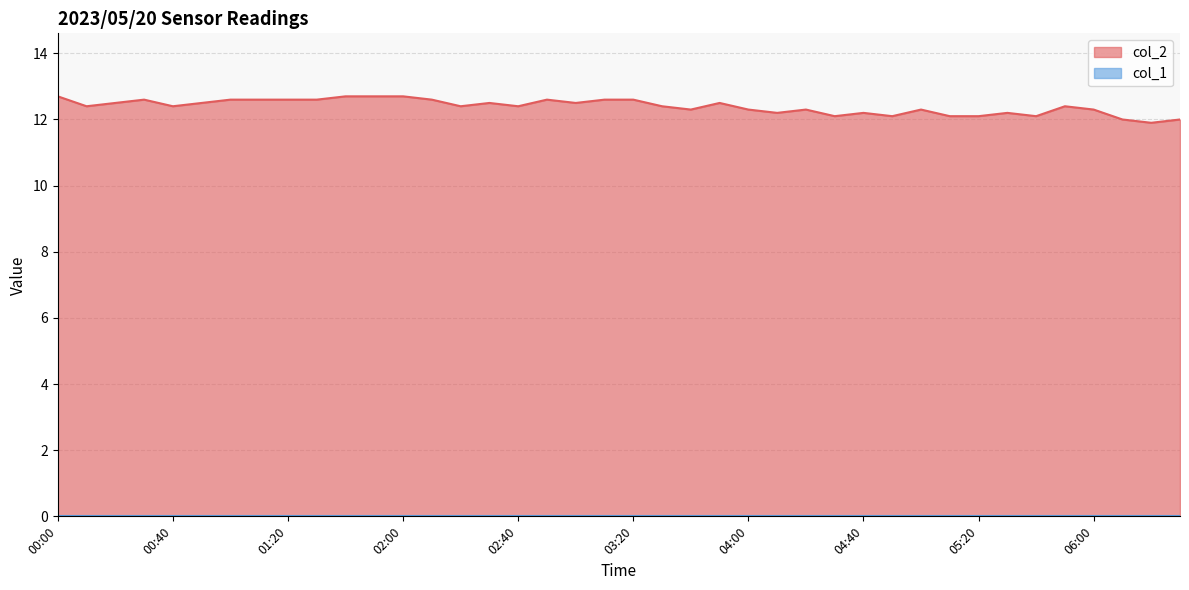

Which label corresponds to the smallest value in the chart?

06:20